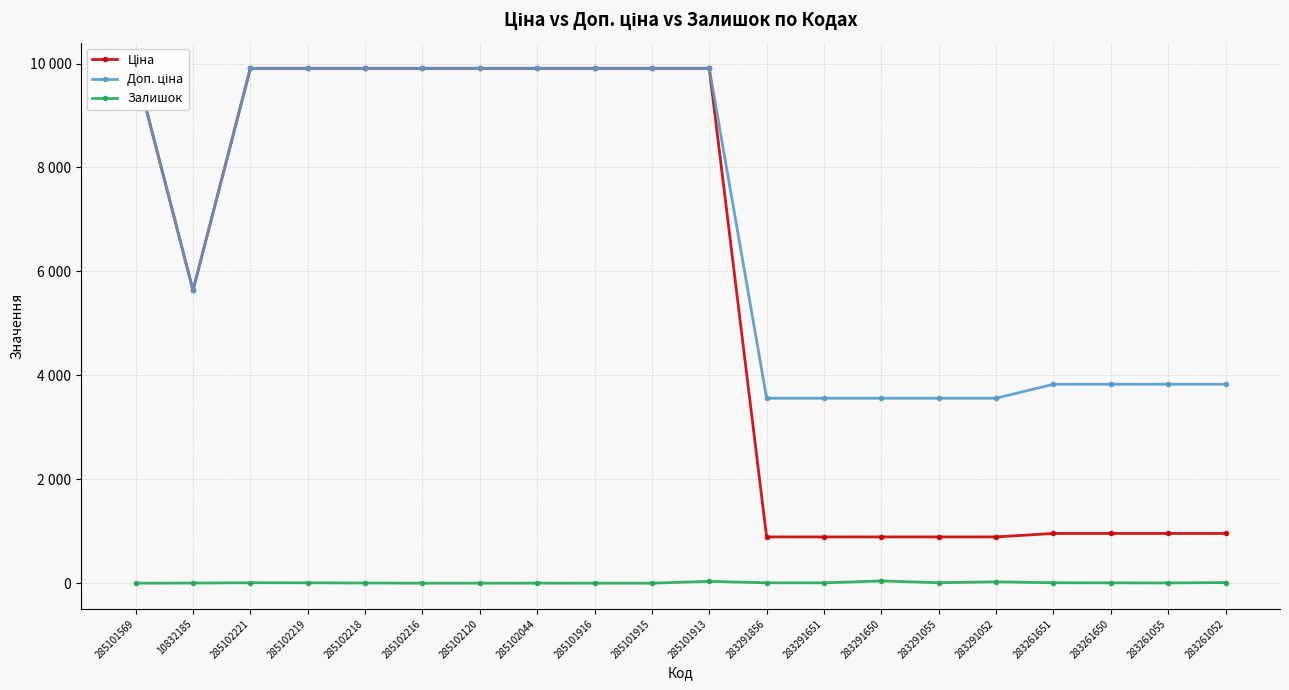

At how many categories does at least one series exceed 7827?

10